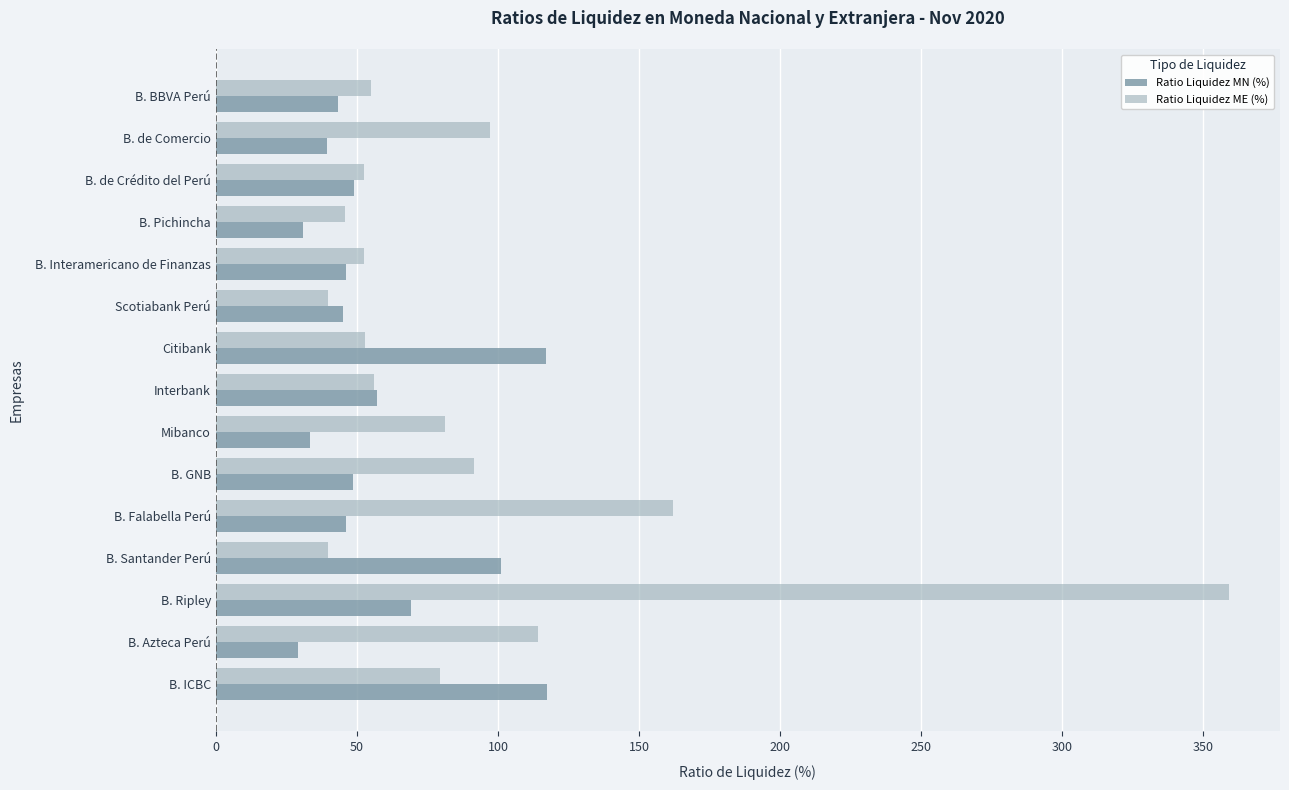

What is the difference between the Ratio Liquidez ME (%) values at B. Ripley and B. de Crédito del Perú?

306.6